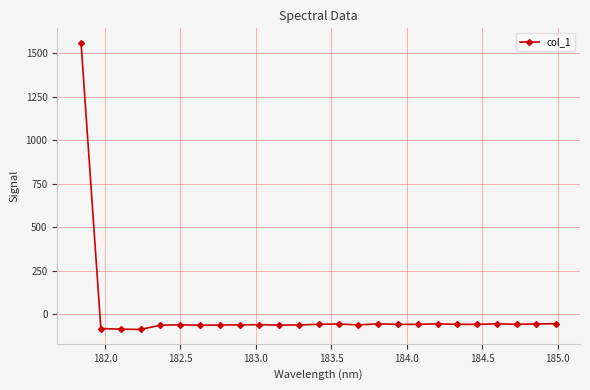

What is the maximum value shown in the chart?

1559.1